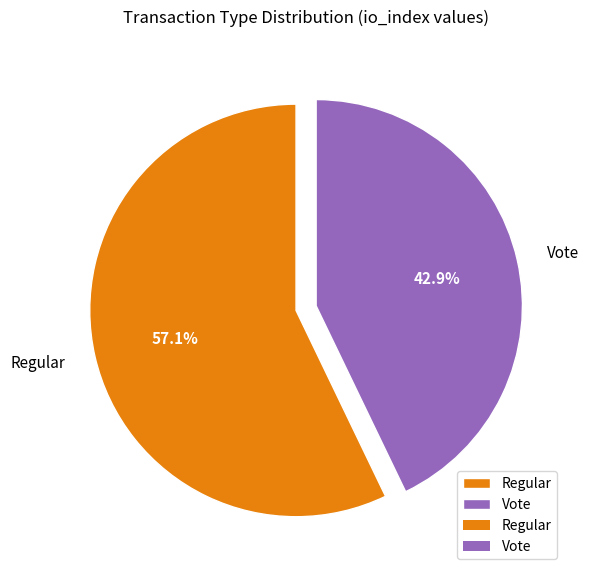

Is it true that Vote is 50% of the pie?

False